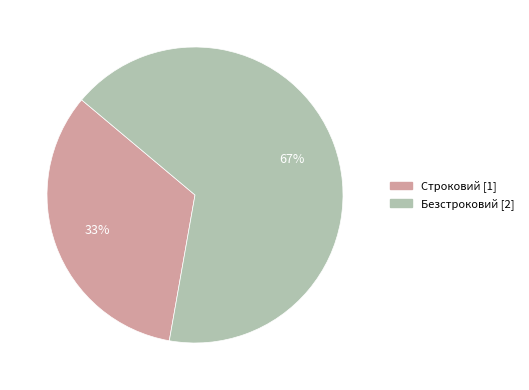

Which slice is the largest?

Безстроковий